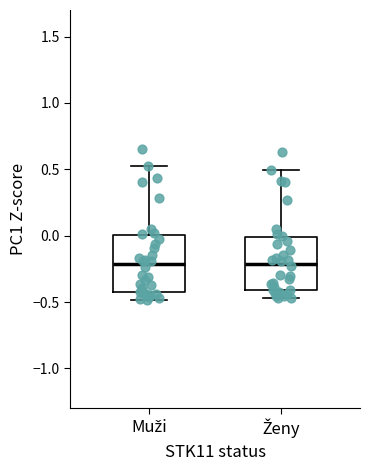

Where does the lower whisker of the box for Muži end on the y-axis? The values are not printed on the chart, so give them approximately, as read against the axis.

-0.50